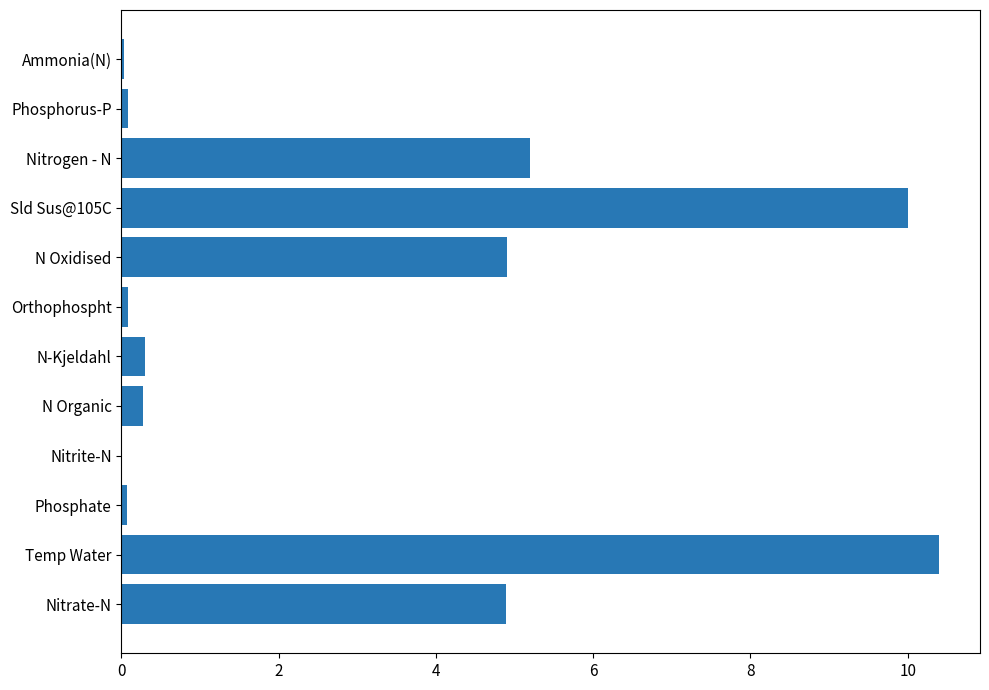

The chart shows a value of 2.5 at Nitrogen - N. True or false?

False